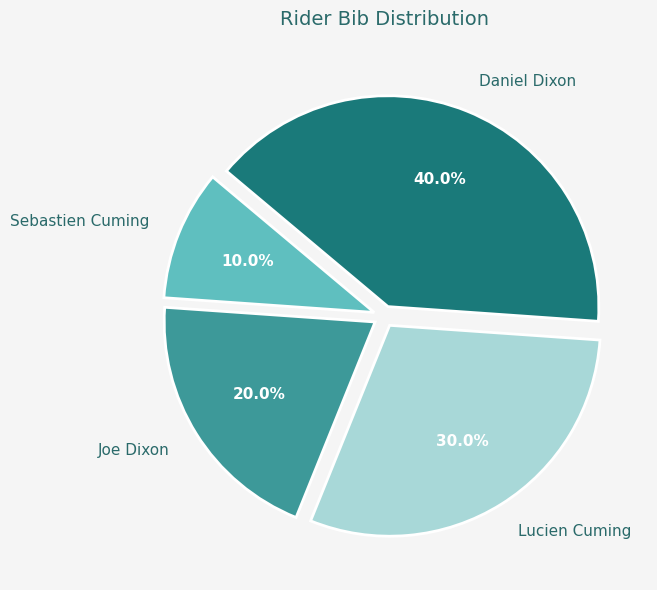

To the nearest percent, what portion does Joe Dixon represent?

20%